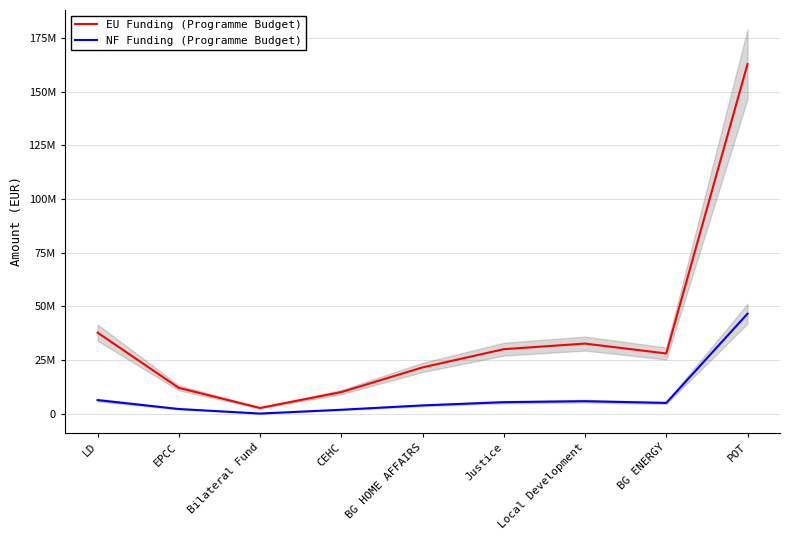

Which label corresponds to the largest value in the chart?

POT